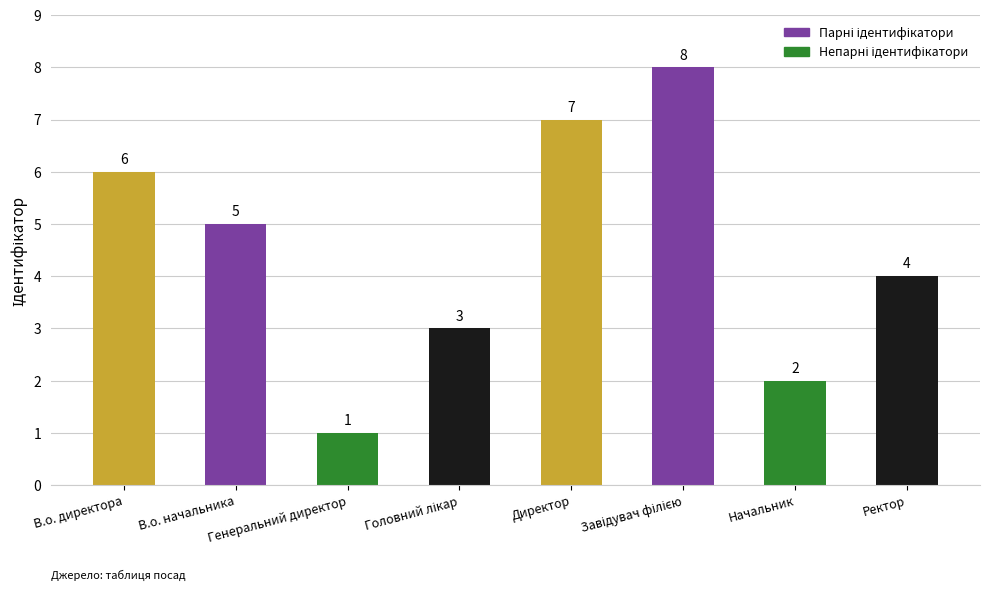

Are the bars grouped side by side (vs. stacked)?

No